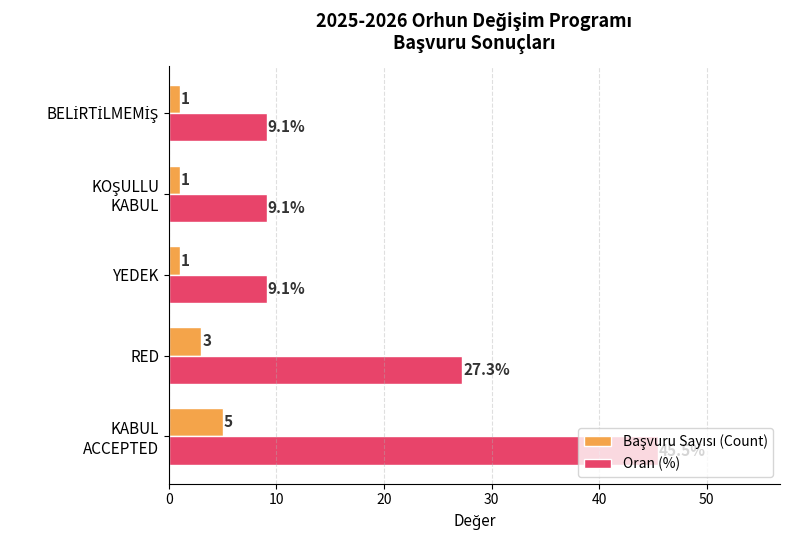

How many distinct data groups are displayed?

2